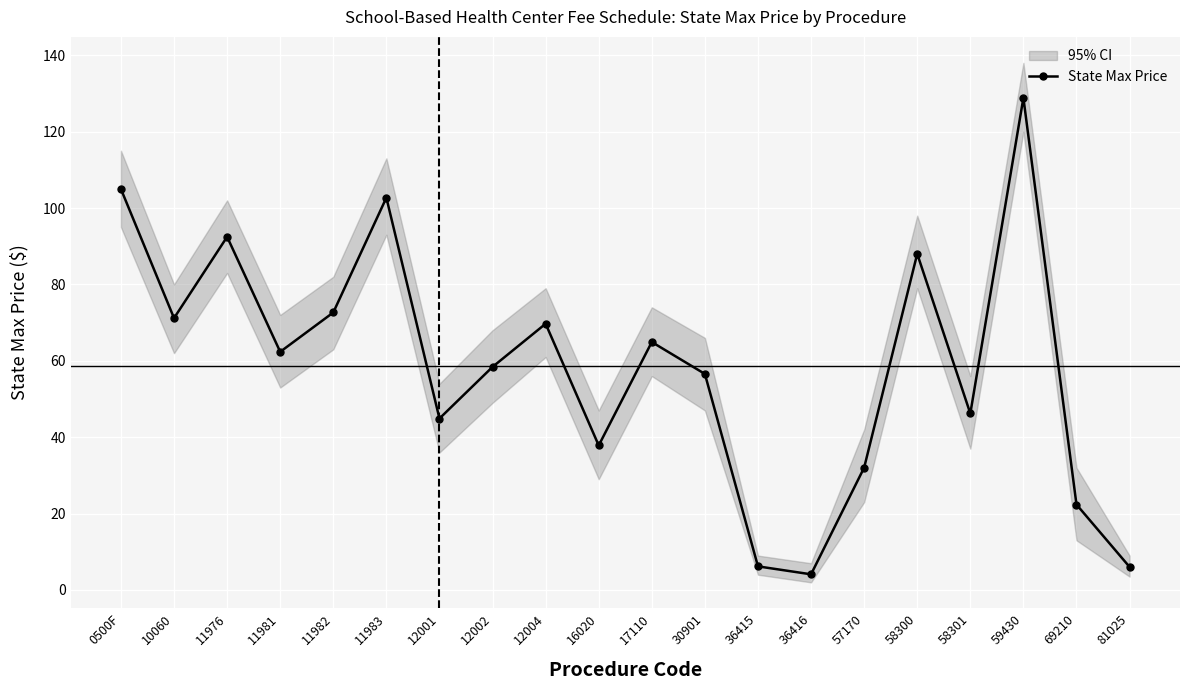

What is the value of the 5th point from the left?

72.7